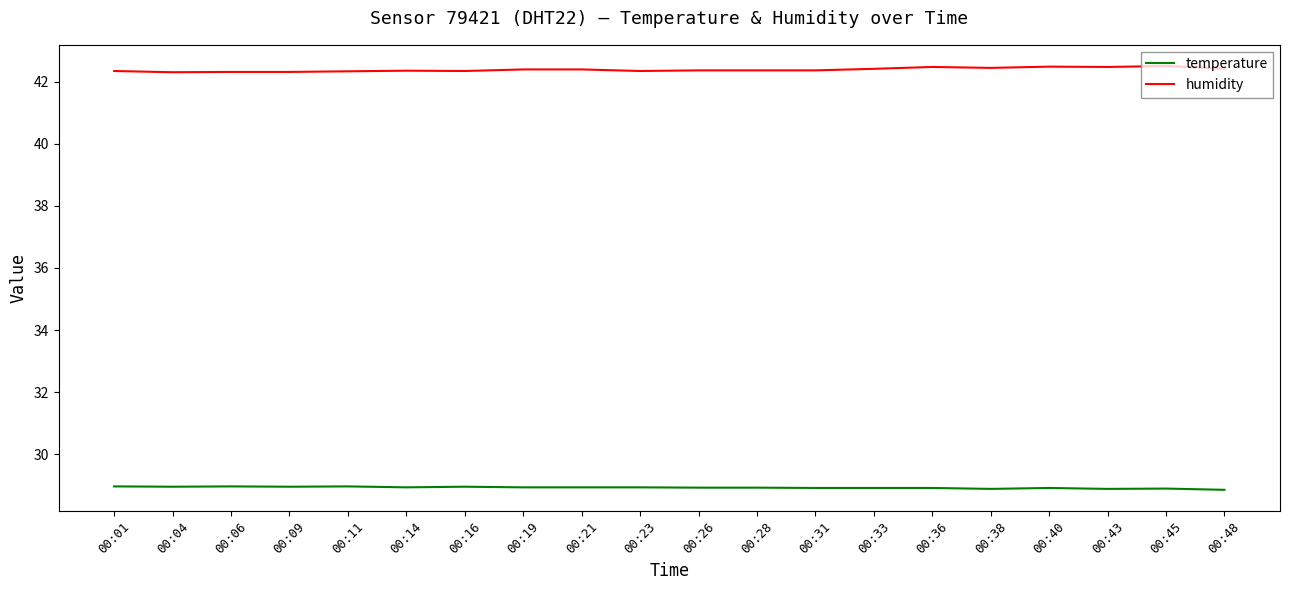

What is the minimum value for humidity?

42.3